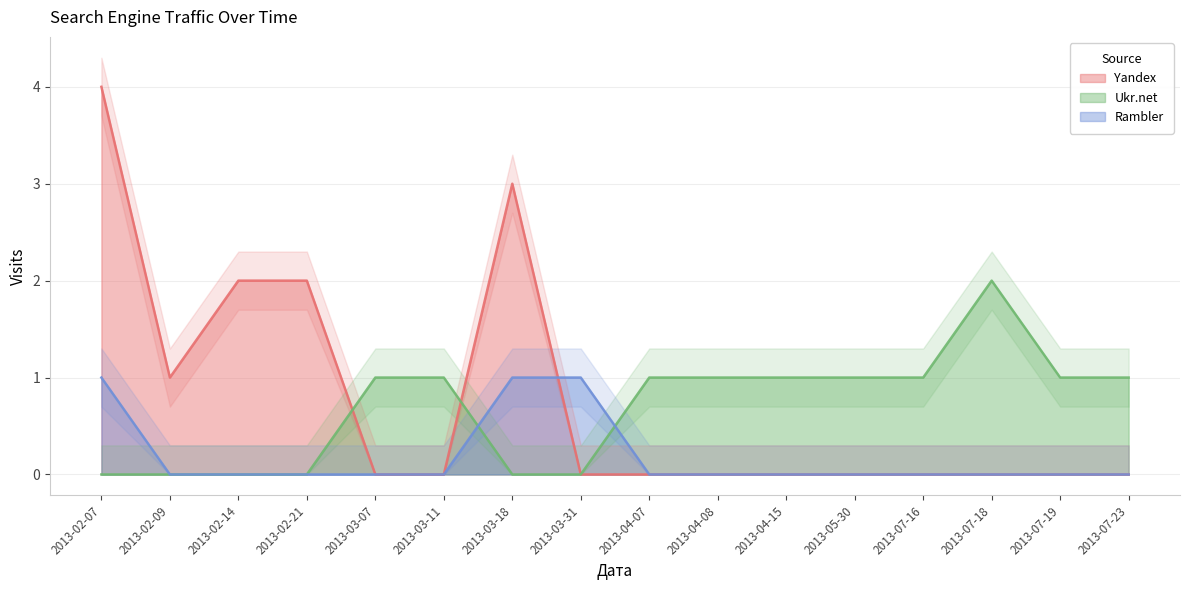

How many times do Ukr.net and Yandex cross each other?

2